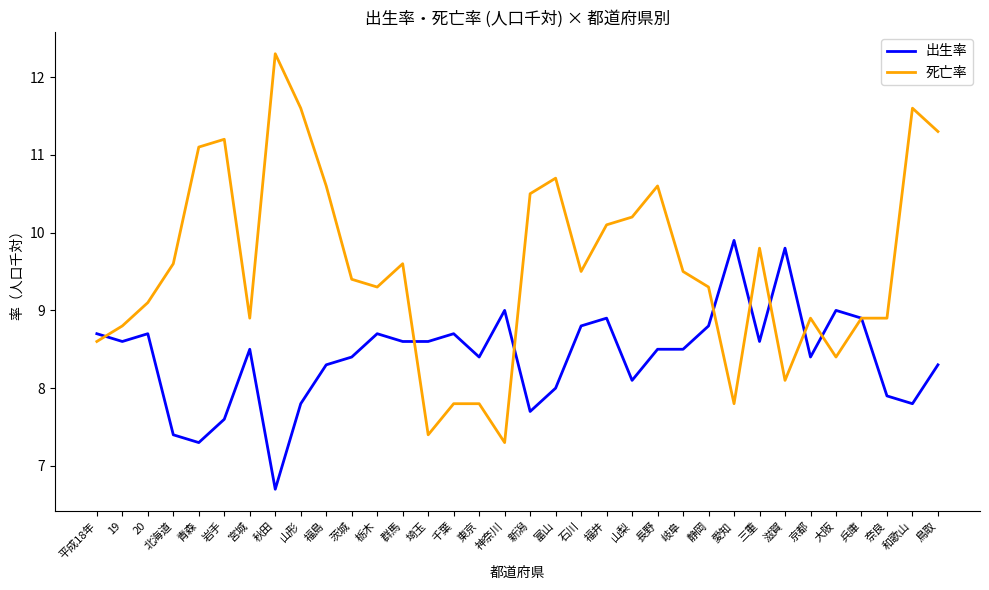

Is it true that 死亡率 equals 12.3 at 秋田?

True